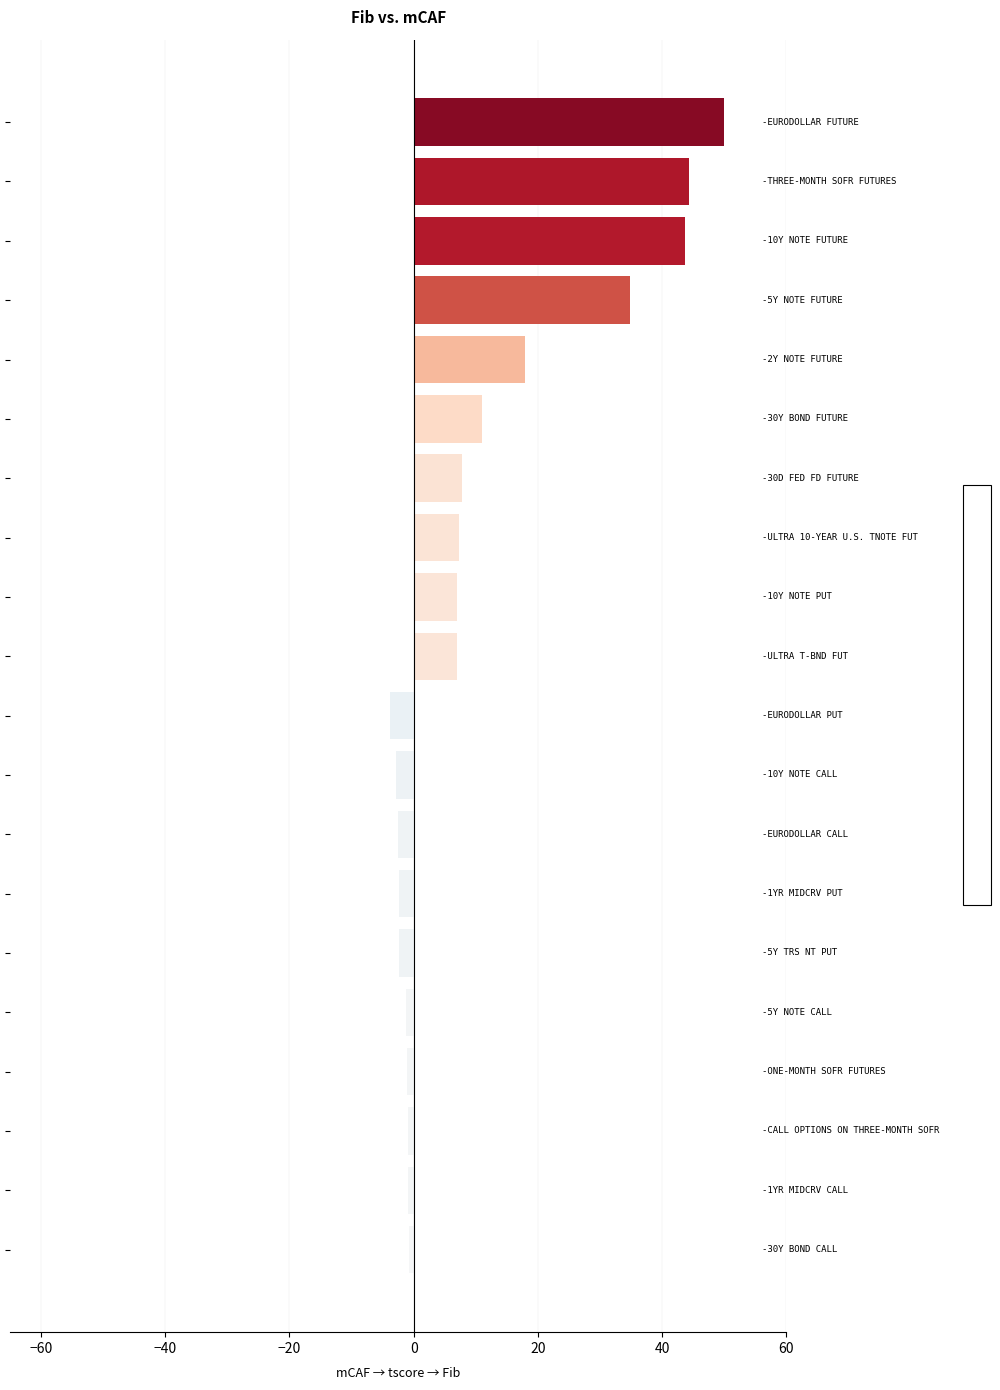

What is the maximum value shown in the chart?

50.0